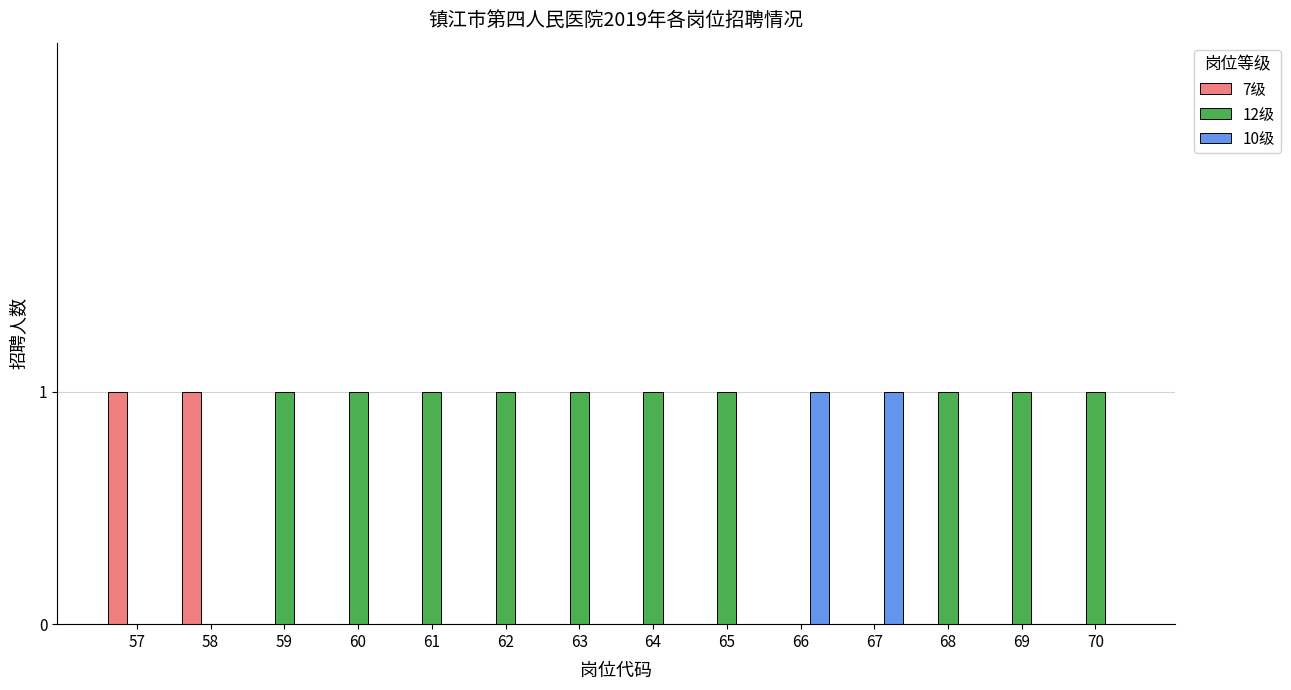

The 7级 series shows 0 at 60. True or false?

True